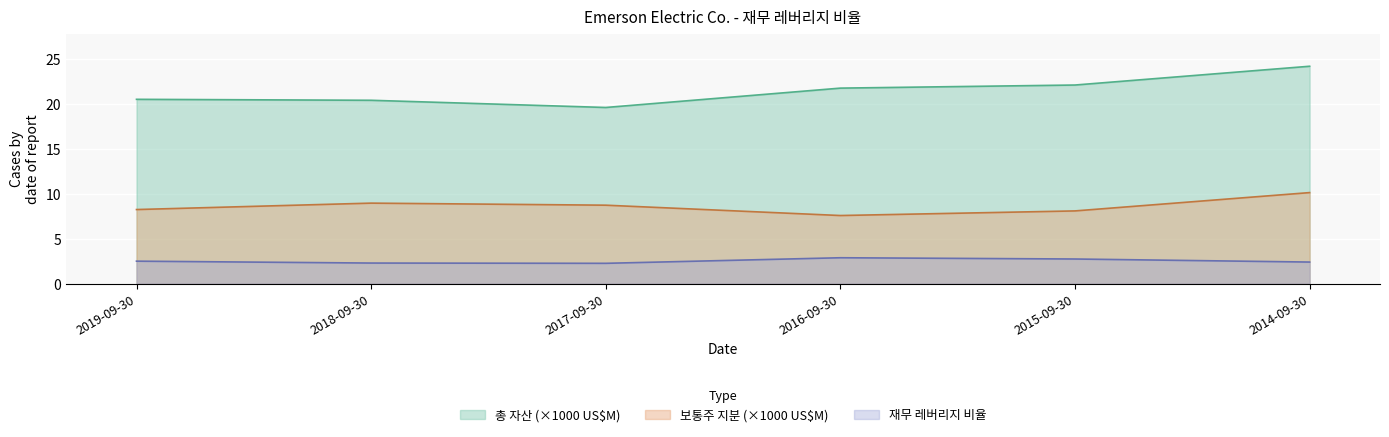

Which series changed the most between 2018-09-30 and 2014-09-30?

총 자산 (×1000 US$M)